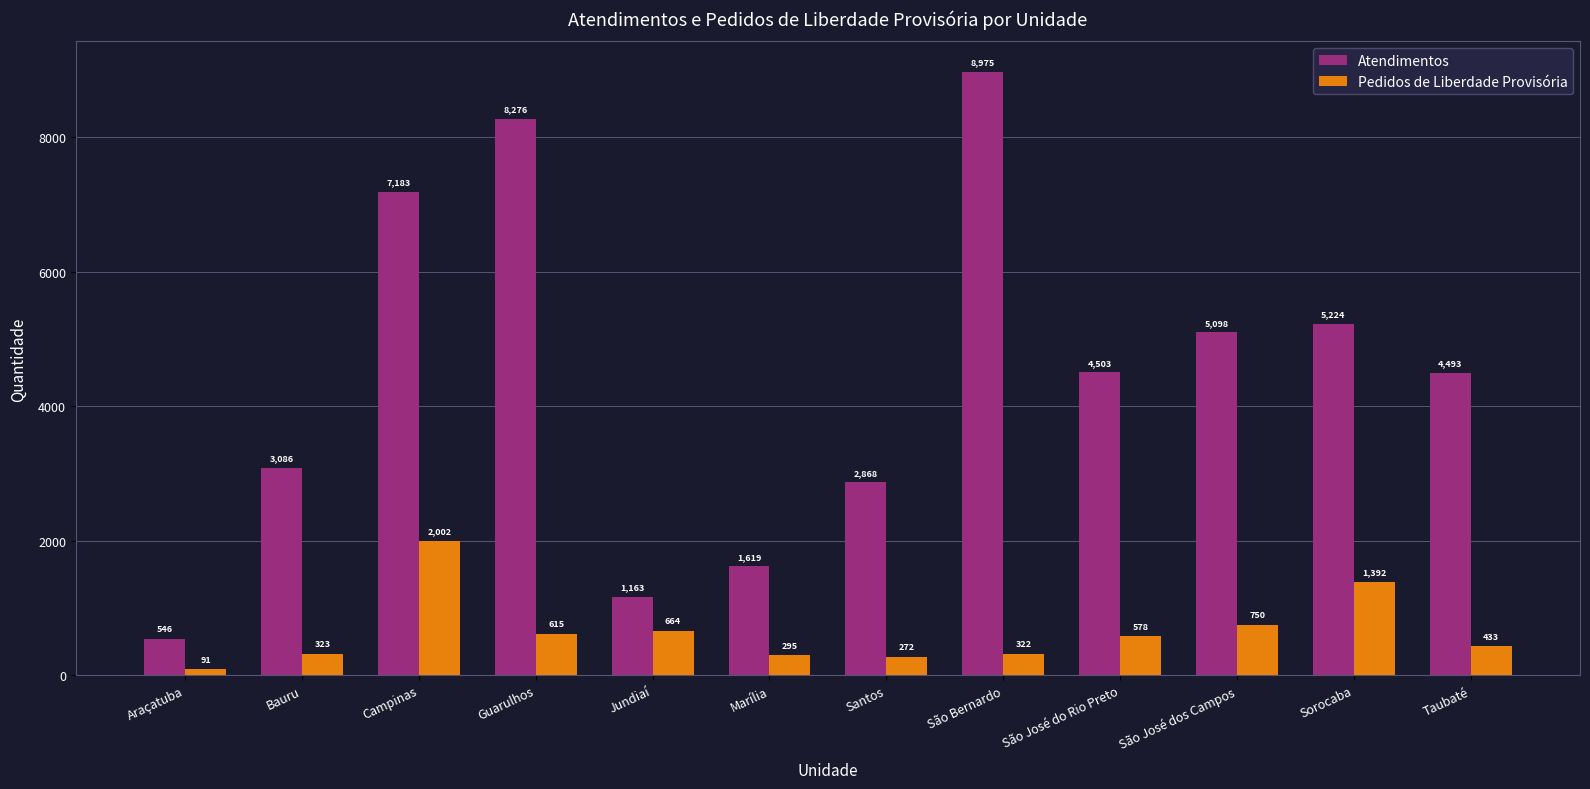

What is the sum of all Atendimentos values?

53034